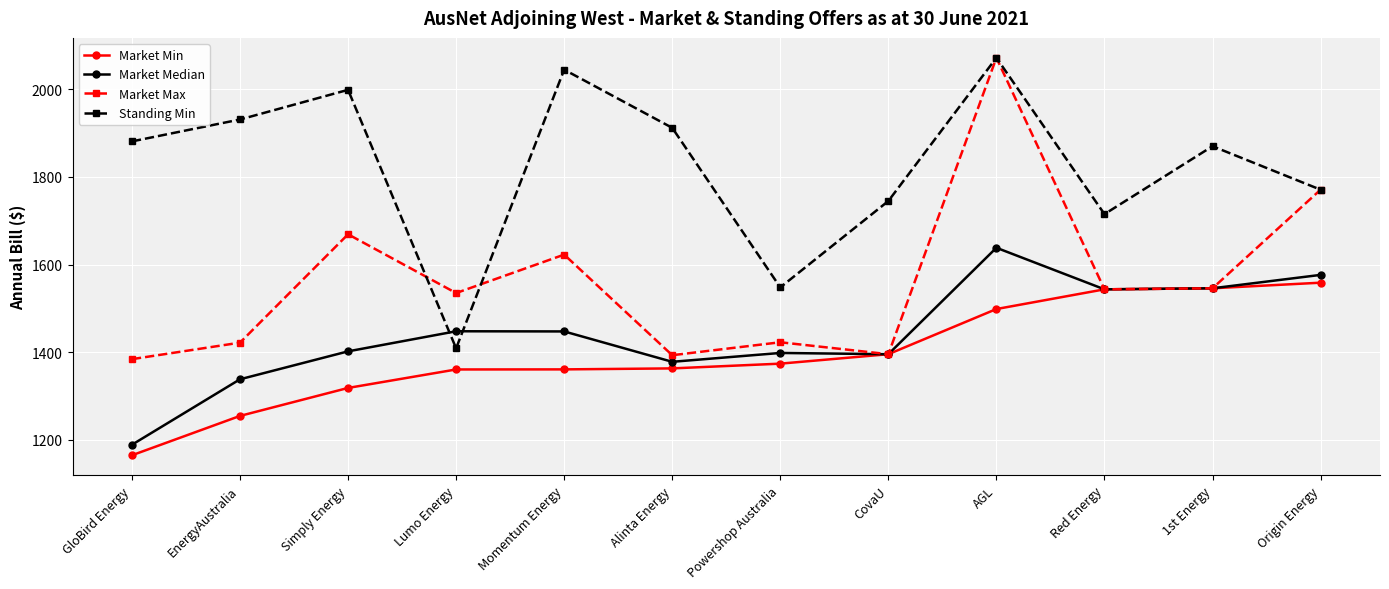

Which series changed the most between AGL and 1st Energy?

Market Max